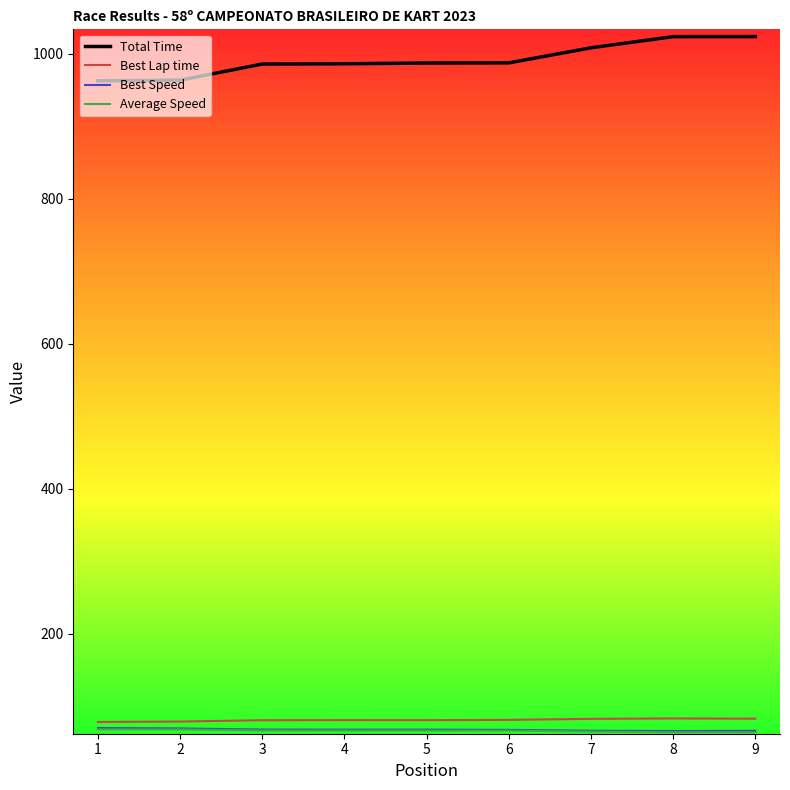

The value of Total Time at 5 is 1344.8. True or false?

False